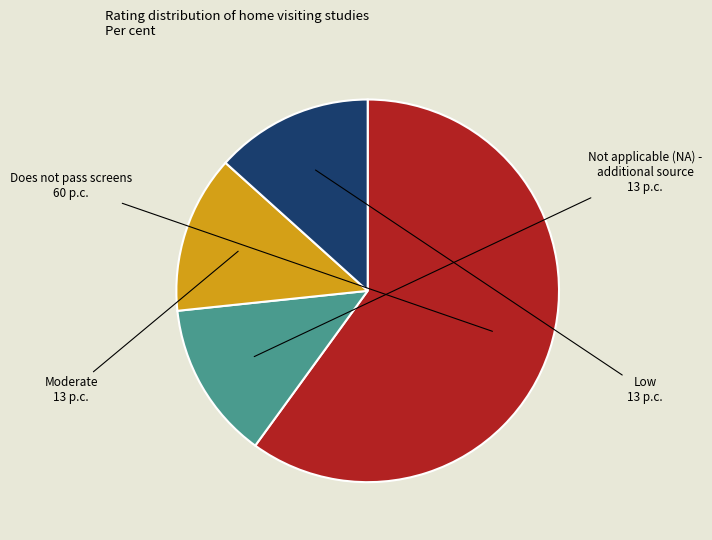

How many slices are in this pie chart?

4